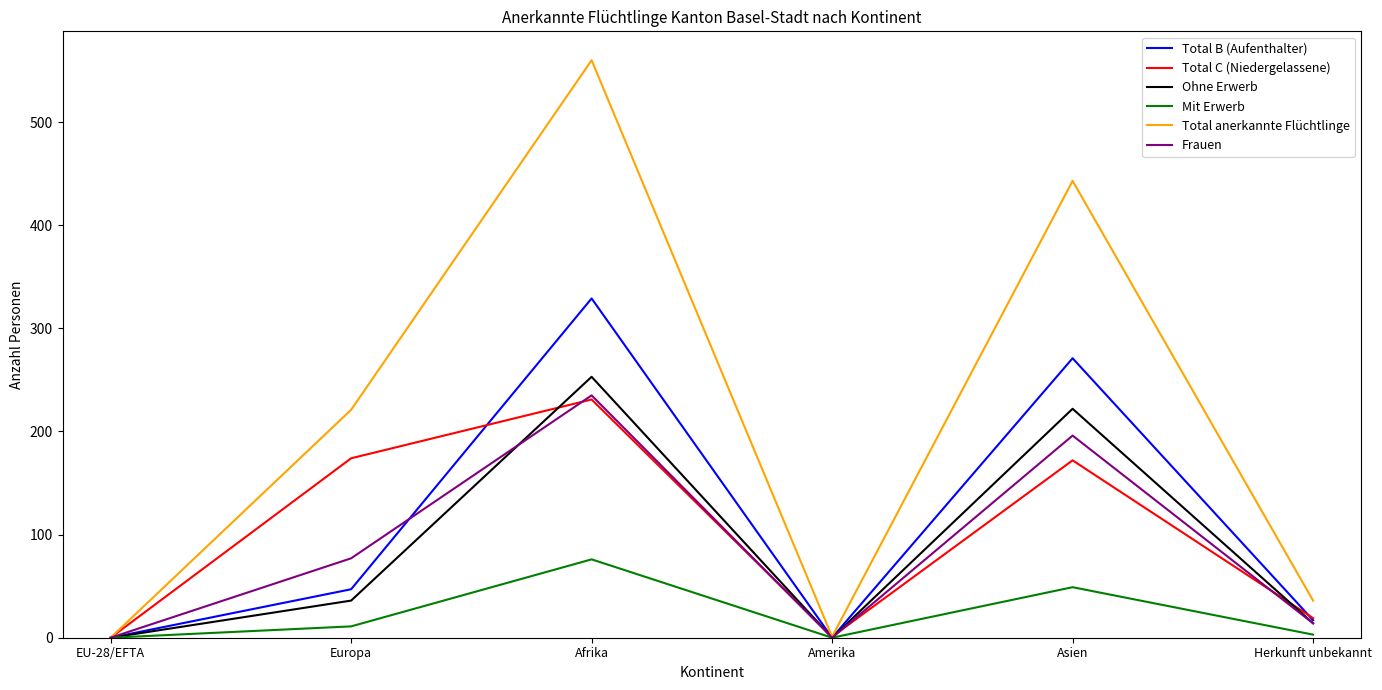

Which series has the largest total across all categories?

Total anerkannte Flüchtlinge